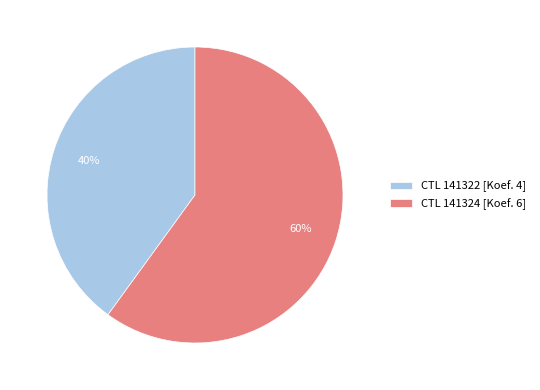

Count the number of slices in the pie.

2